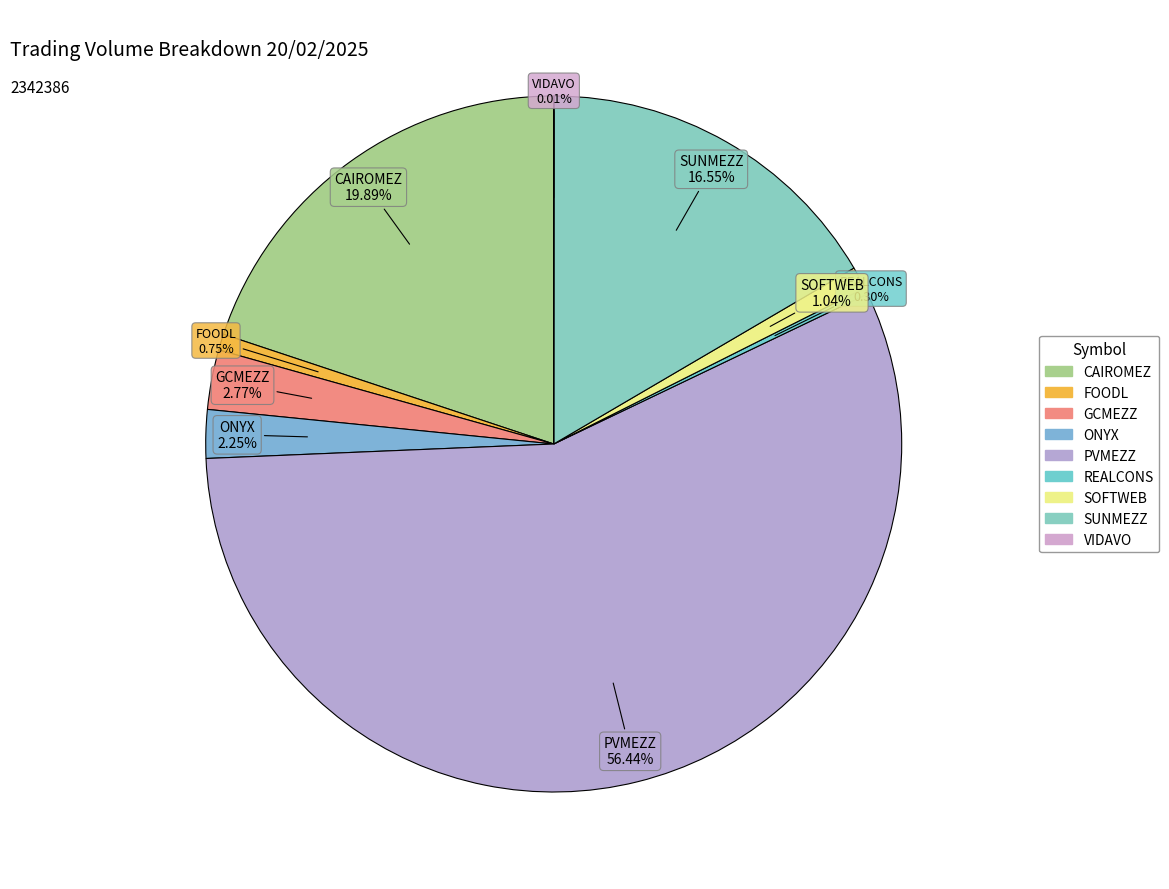

Does SOFTWEB represent more than half of the total?

No